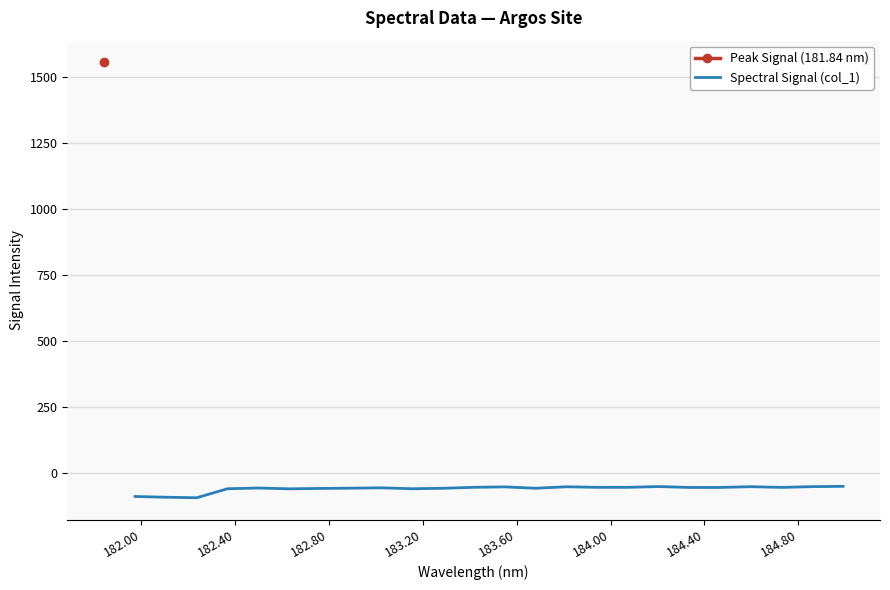

What is the minimum value for Spectral Signal (col_1)?

-95.0